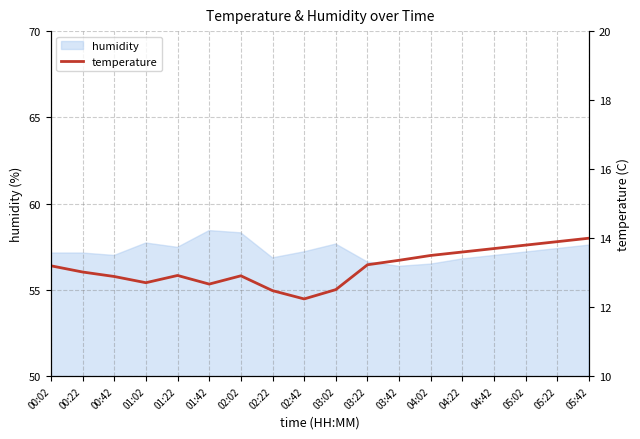

How many data points are above 13?

10